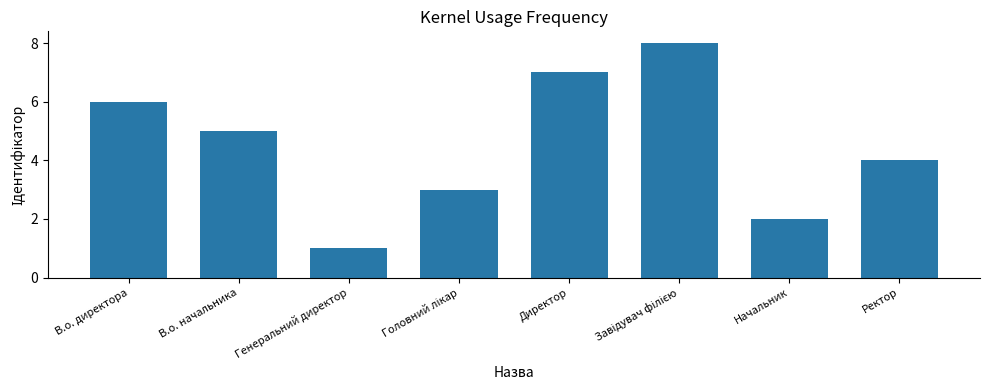

True or false: the data shows 1 at Начальник.

False